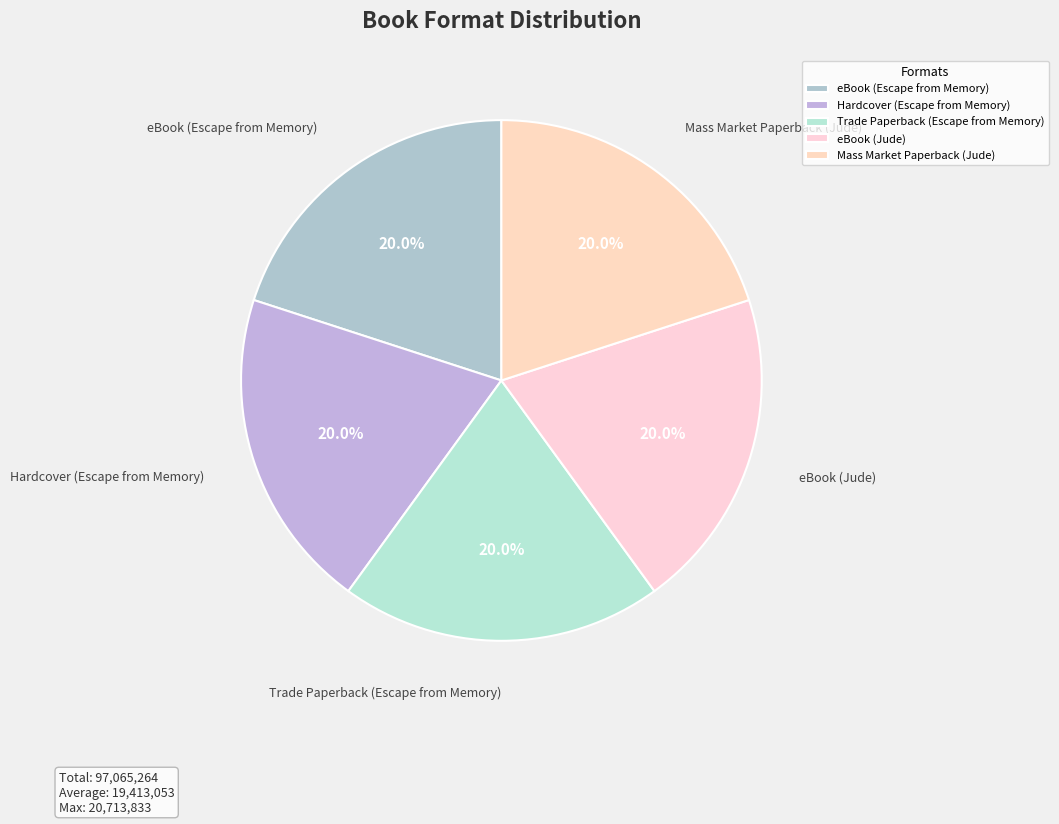

Approximately how many times larger is the value at Mass Market Paperback (Jude) compared to eBook (Escape from Memory)?

1.0